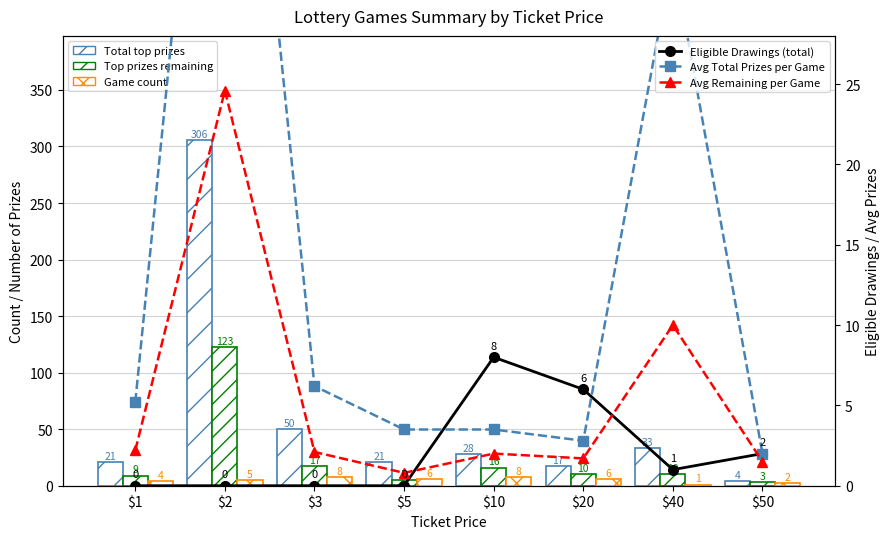

The Game count series shows 4.0 at $1. True or false?

True